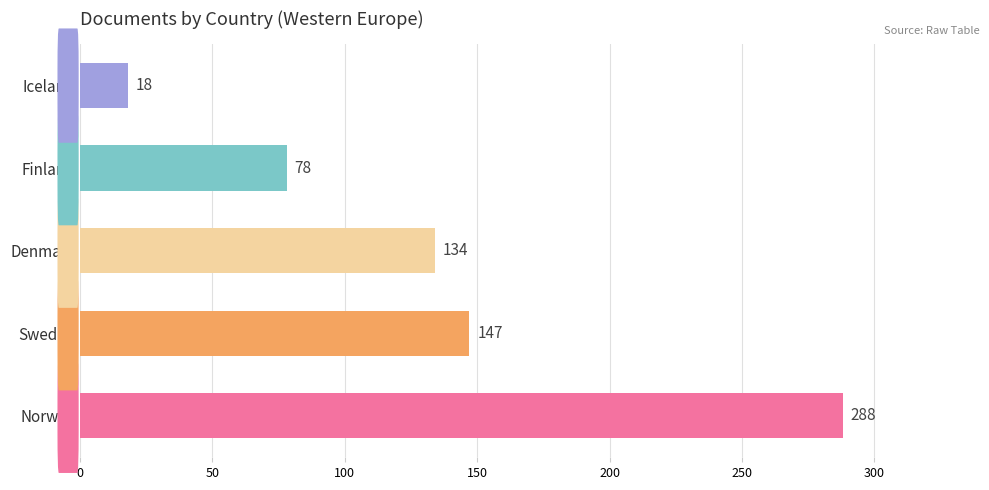

Rank the categories by value from lowest to highest.

Iceland, Finland, Denmark, Sweden, Norway